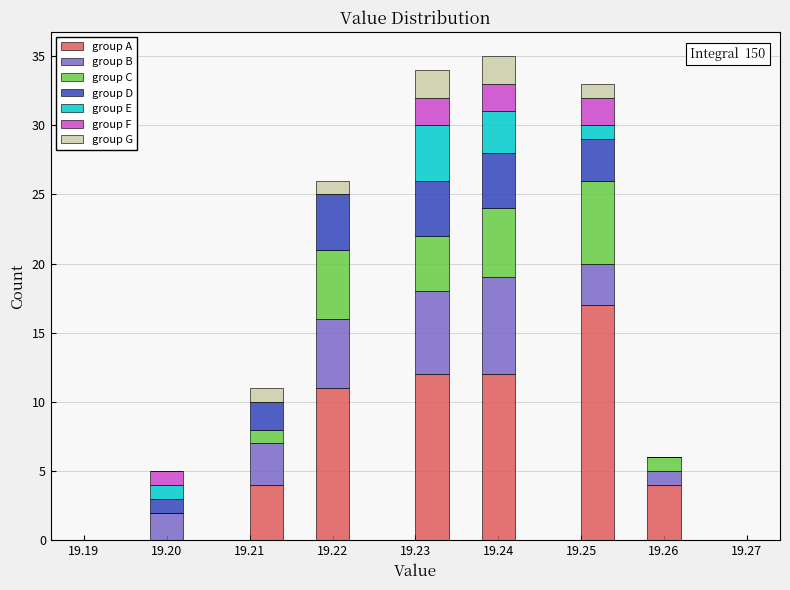

Which range on the x-axis has the tallest stacked bar (by total height)?

19.238 to 19.242